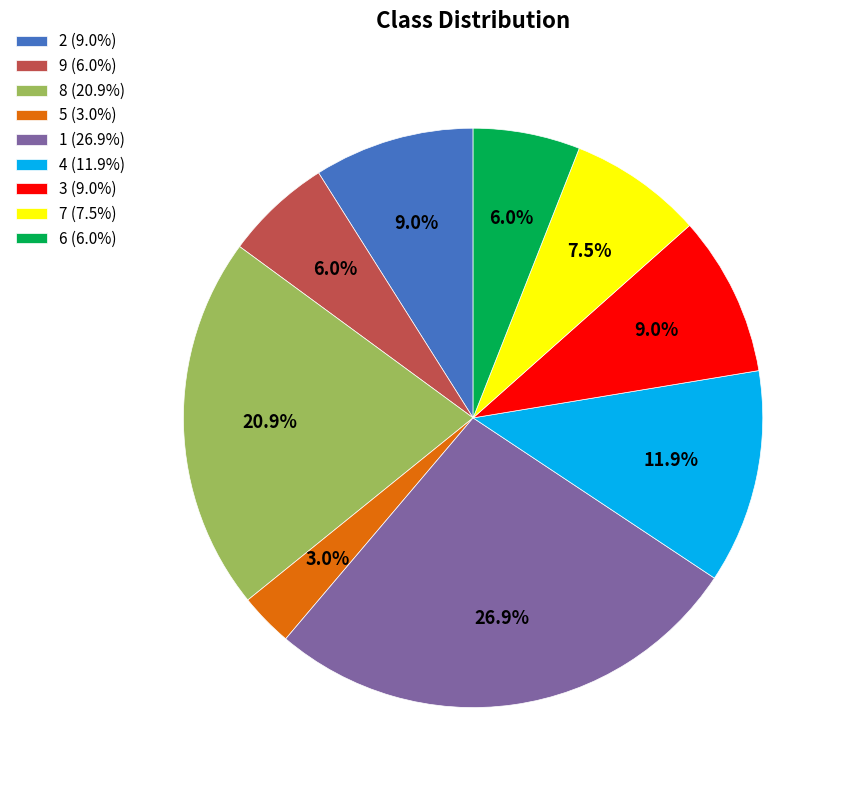

Between 5 (3.0%) and 9 (6.0%), which is larger?

9 (6.0%)